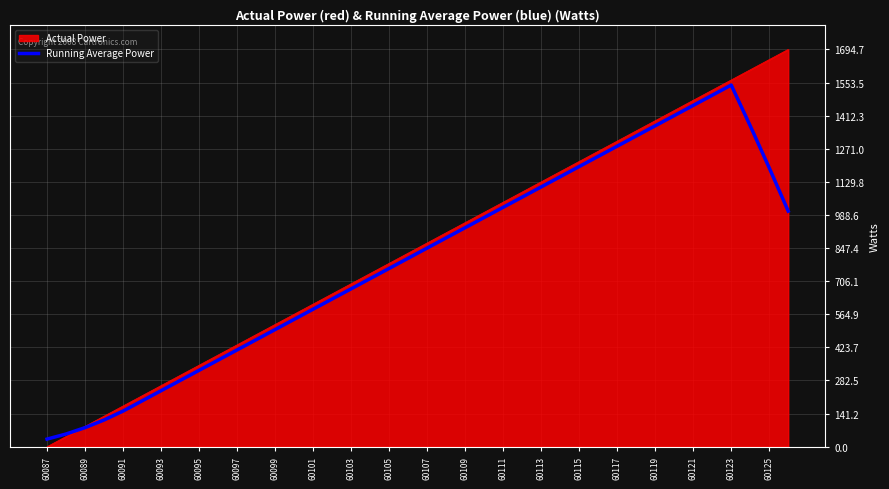

Which series has the largest range (max minus min)?

Actual Power